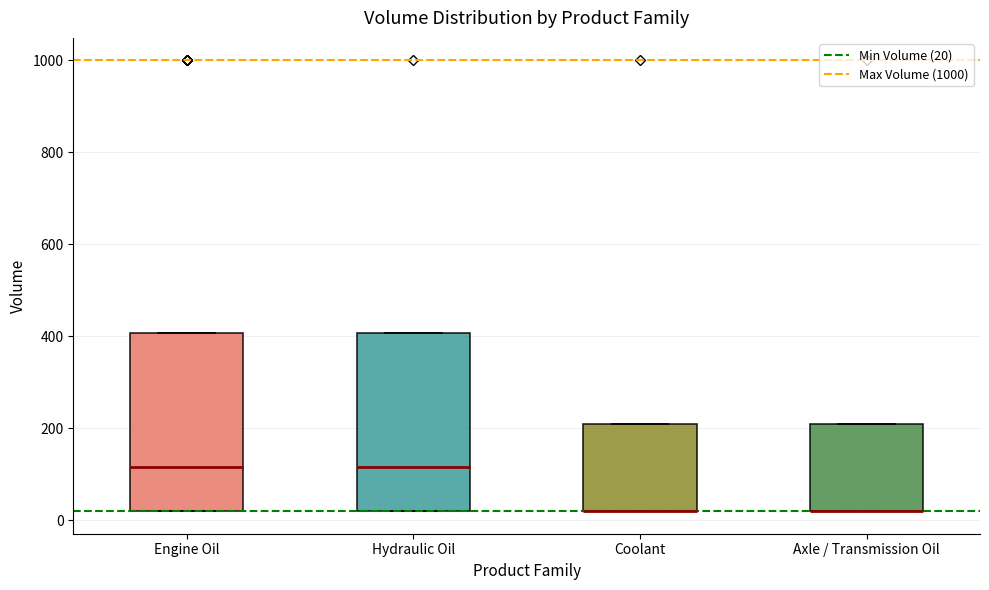

Where is the upper edge of the box for Coolant on the y-axis? The values are not printed on the chart, so give them approximately, as read against the axis.

220